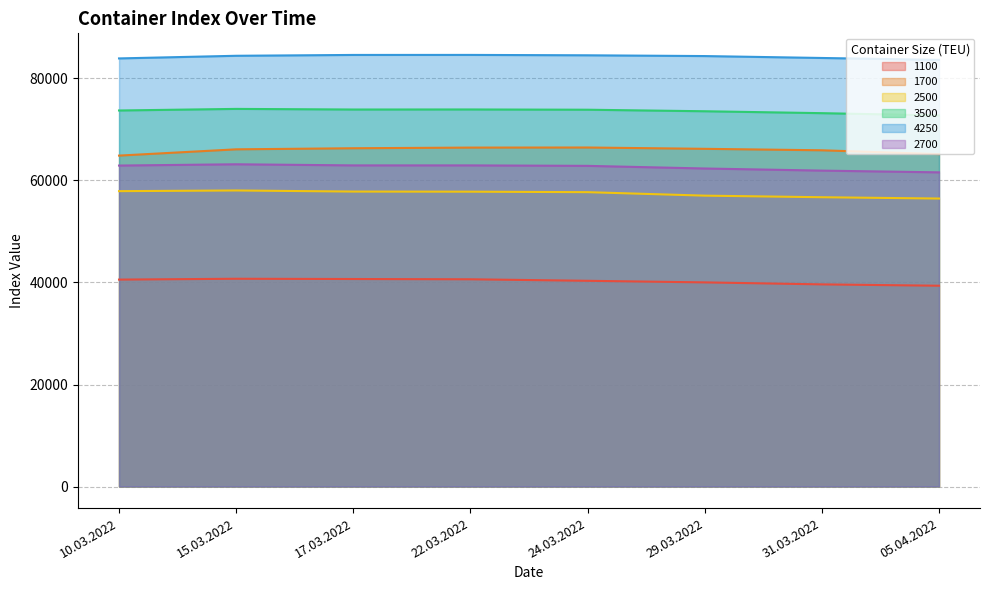

Which category has the highest value in the 2500 series?

15.03.2022